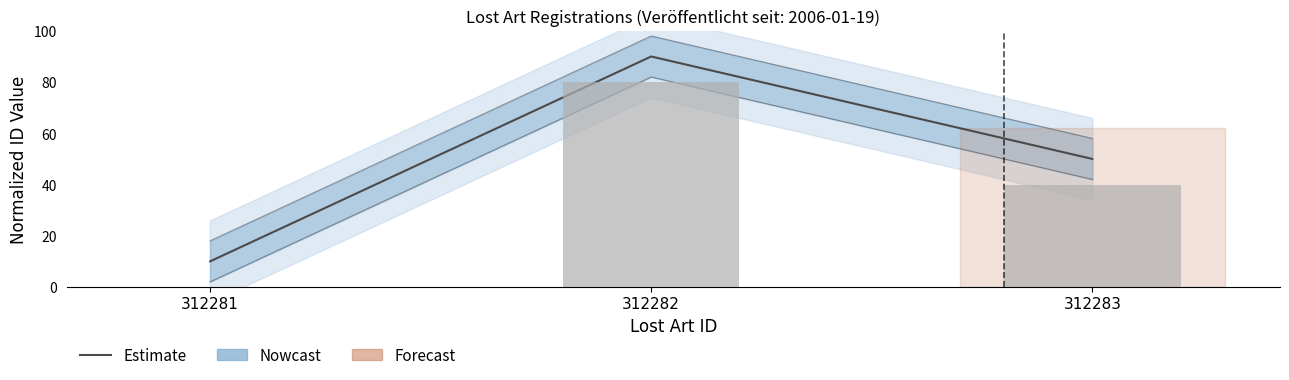

Are the bars grouped side by side (vs. stacked)?

Yes